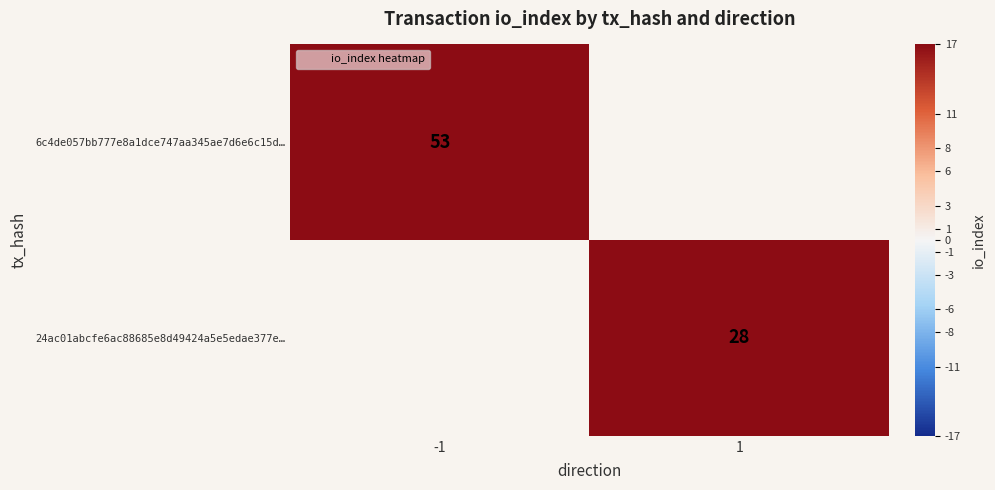

List the labels in order of 24ac01abcfe6ac88685e8d49424a5e5edae377e… value, smallest first.

-1, 1